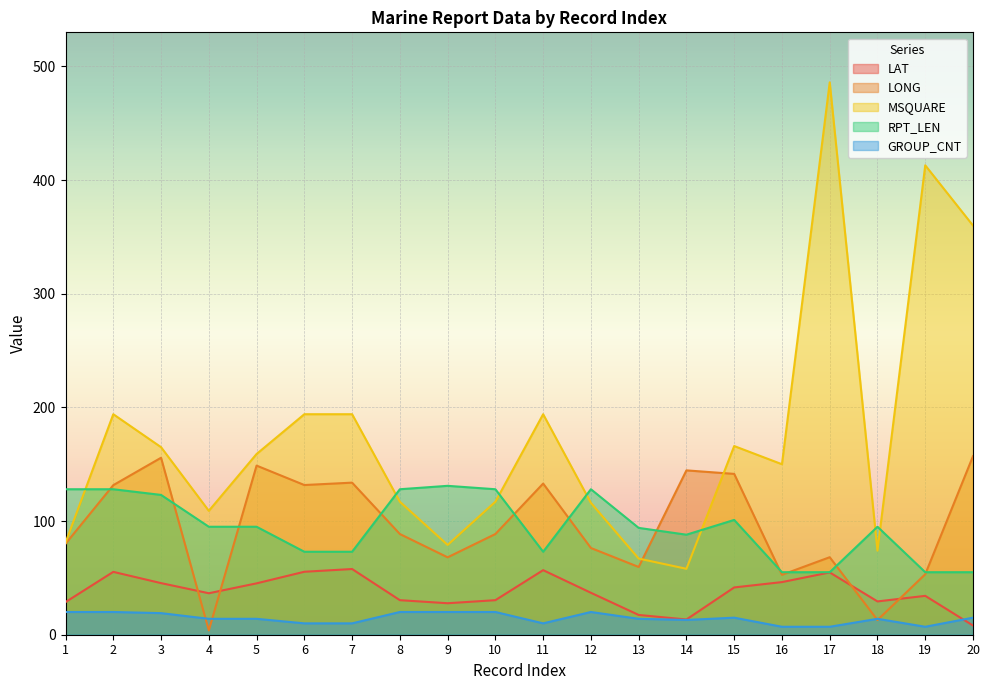

What is the difference between the highest and lowest values at 18?

82.1